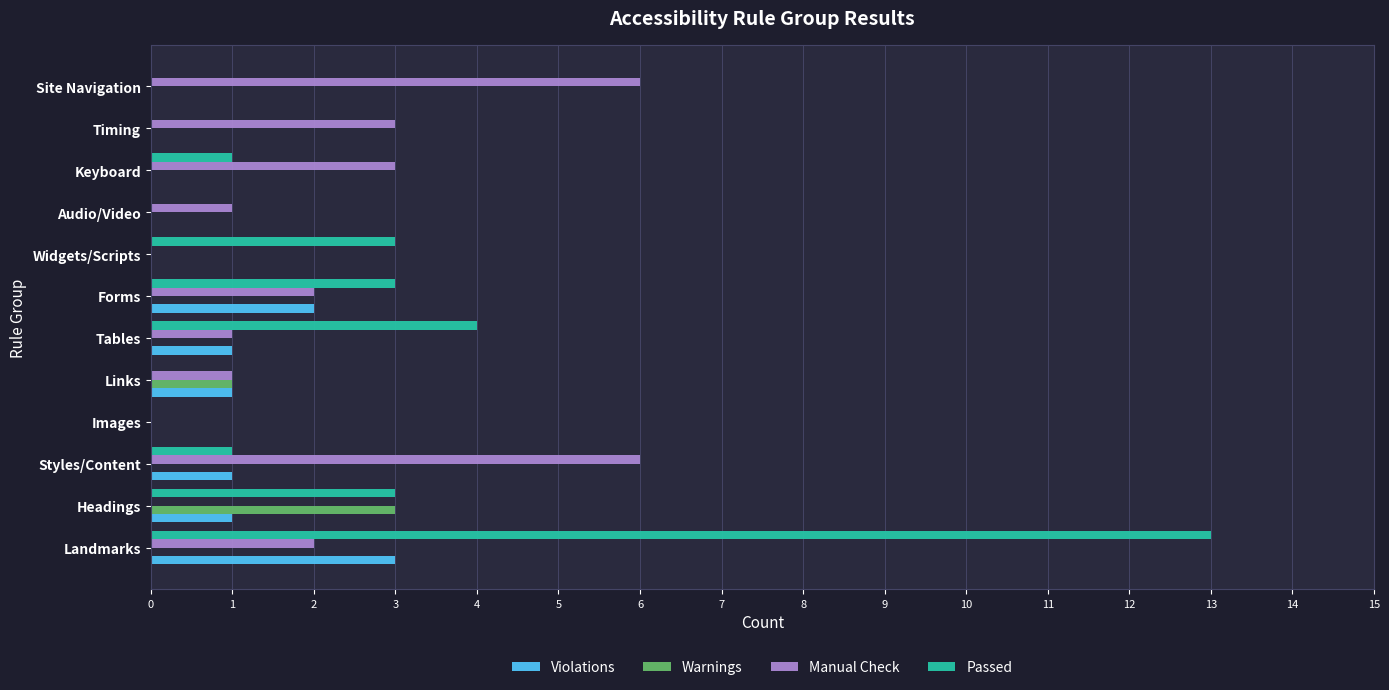

What is the sum of all Passed values?

28